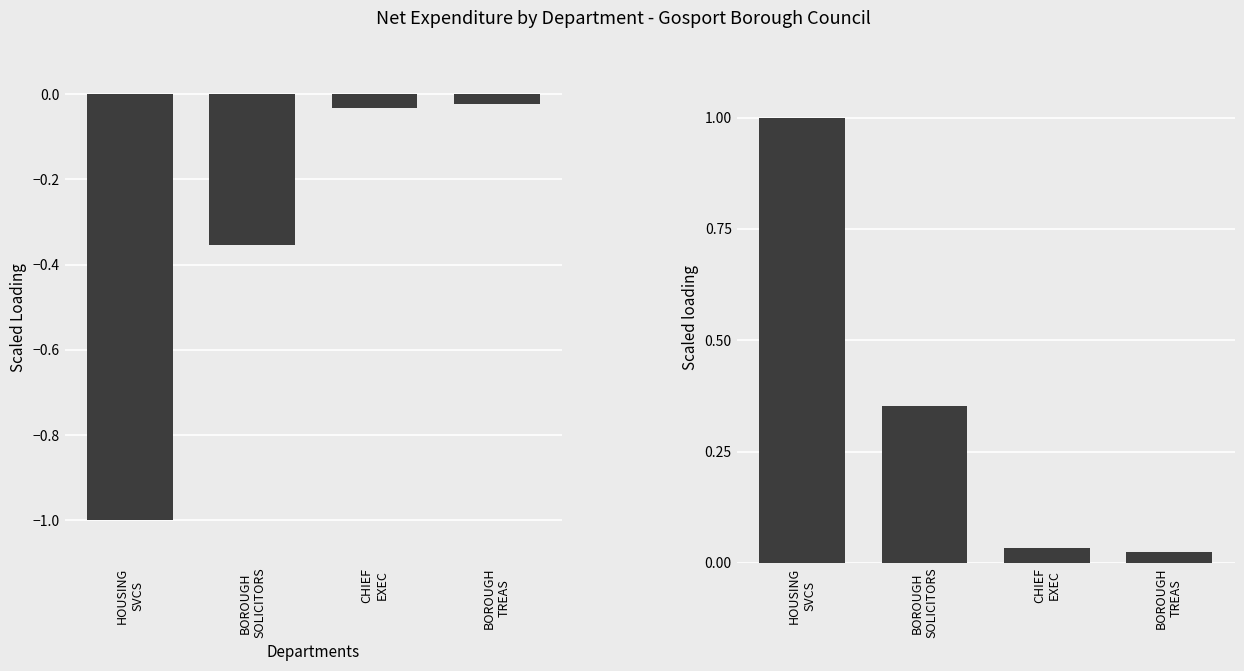

How many series are shown in this chart?

2